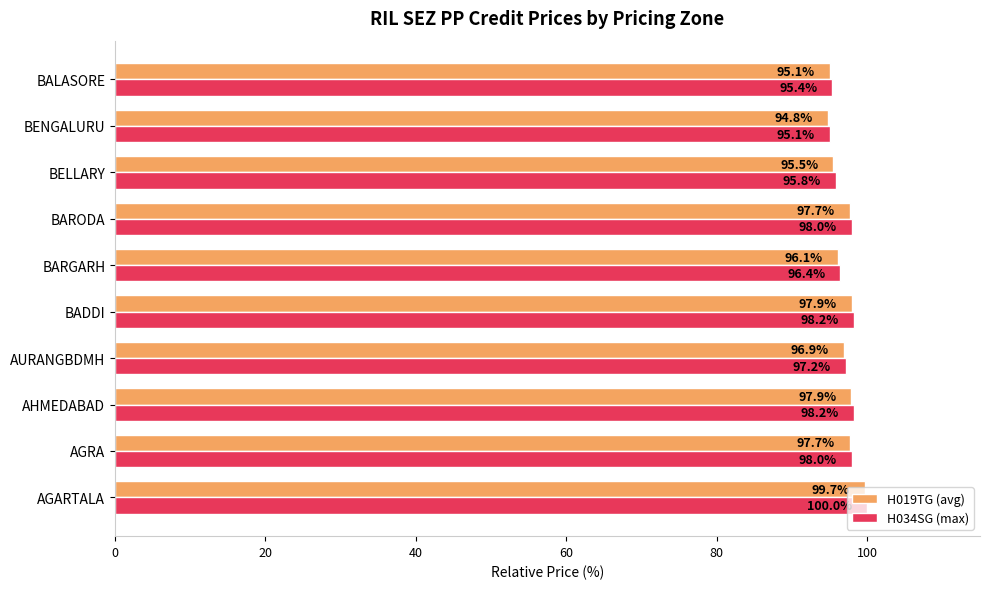

Rank the series by their average value, from highest to lowest.

H034SG (max), H019TG (avg)